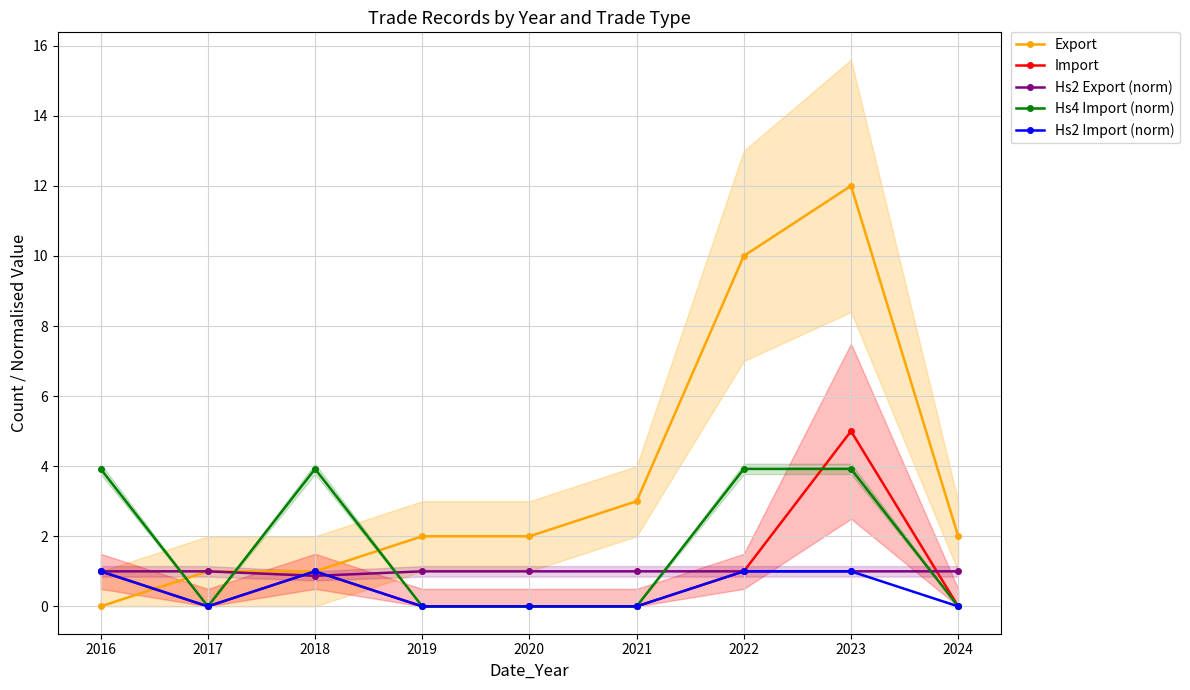

Where is Hs2 Export (norm) nearest to the value 0?

2018